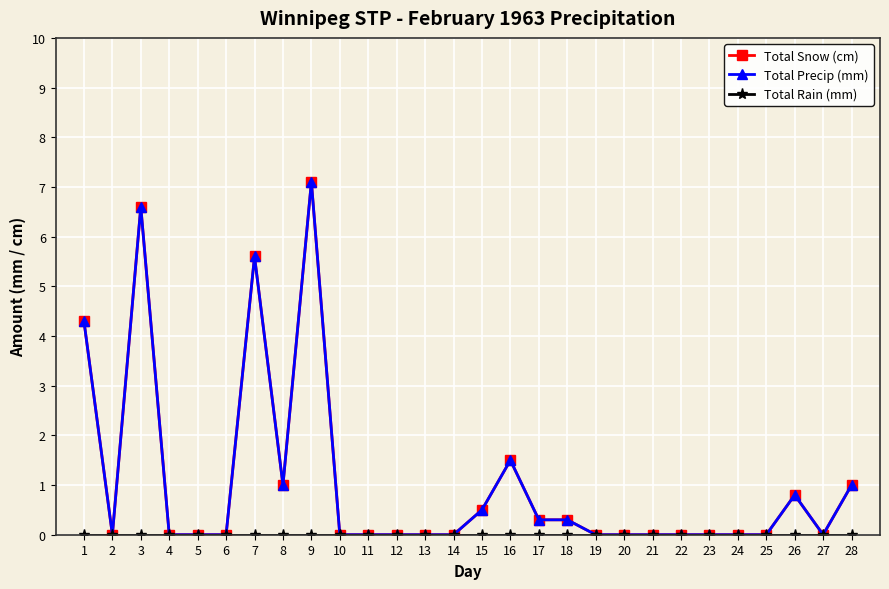

Which series has the largest total across all categories?

Total Snow (cm)